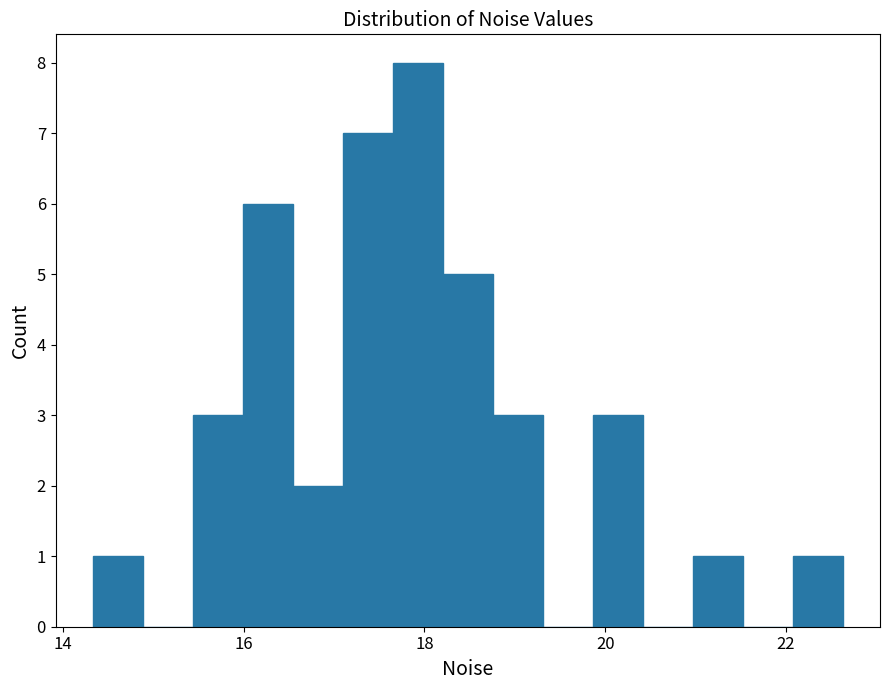

Around what value on the x-axis is the tallest bar? Give the approximate position of its centre, as read against the axis.

18.0